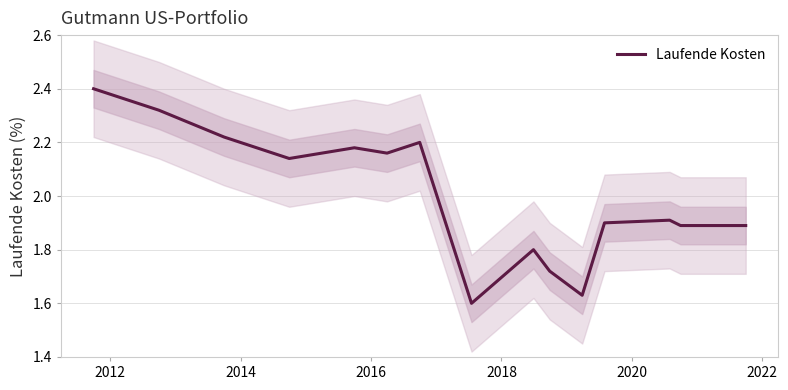

What is the maximum value for Laufende Kosten?

2.4